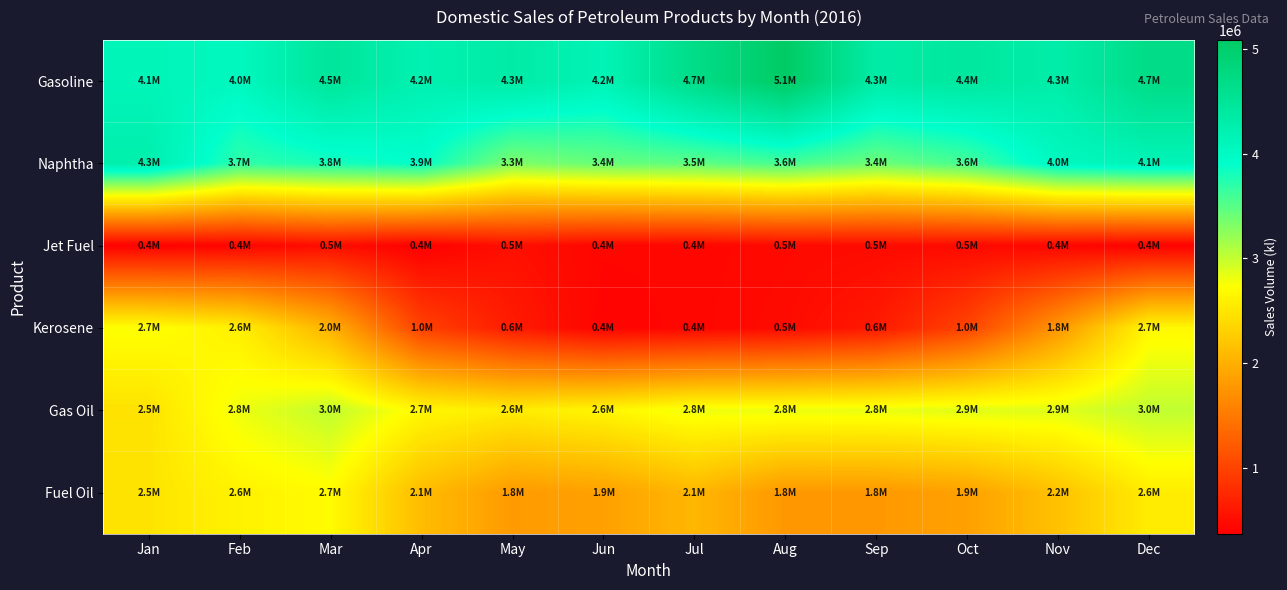

How many categories are shown in the chart?

12